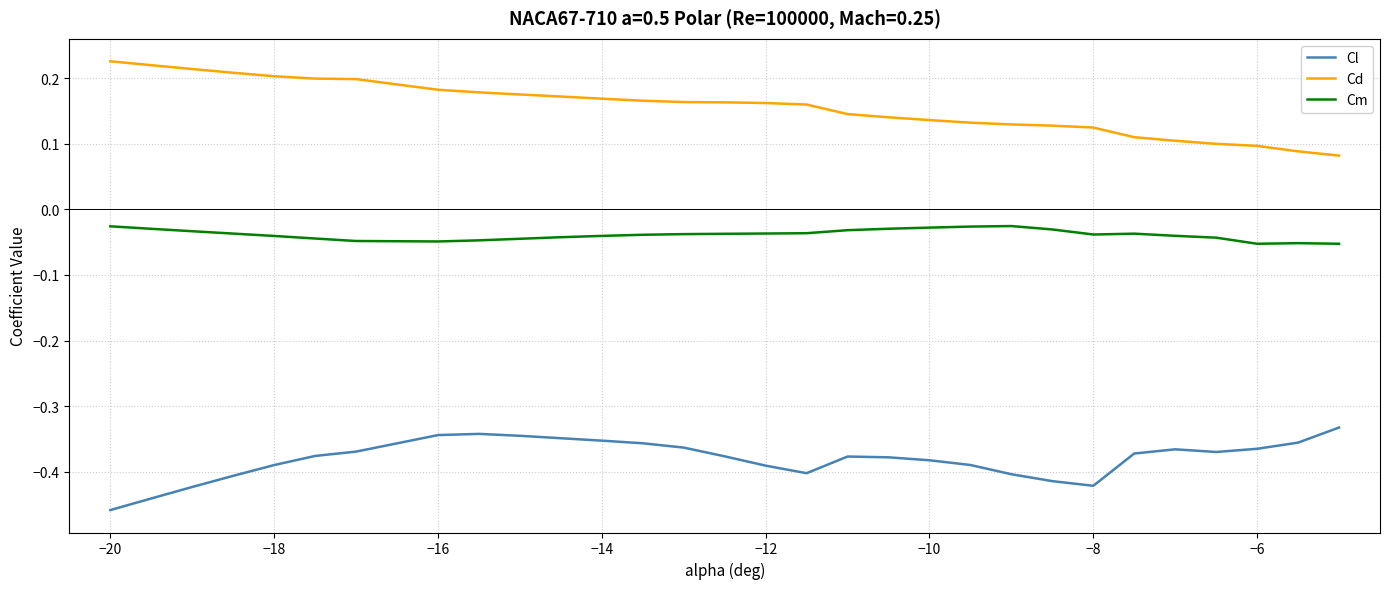

Which series has the largest total across all categories?

Cd